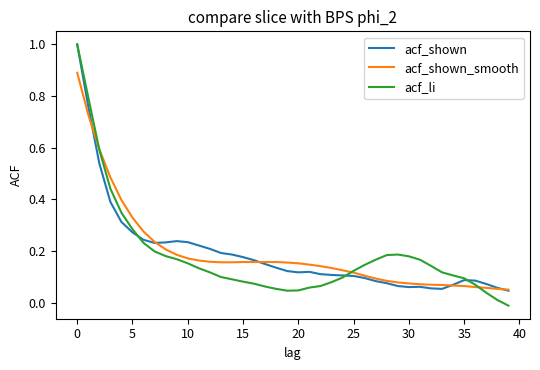

Which series has the widest spread of values?

acf_li